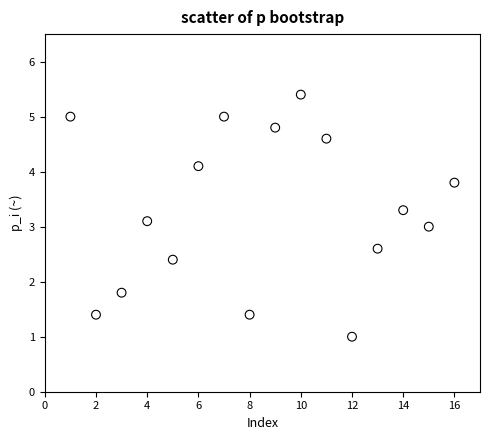

What is the range of Y values (max minus min)?

4.4